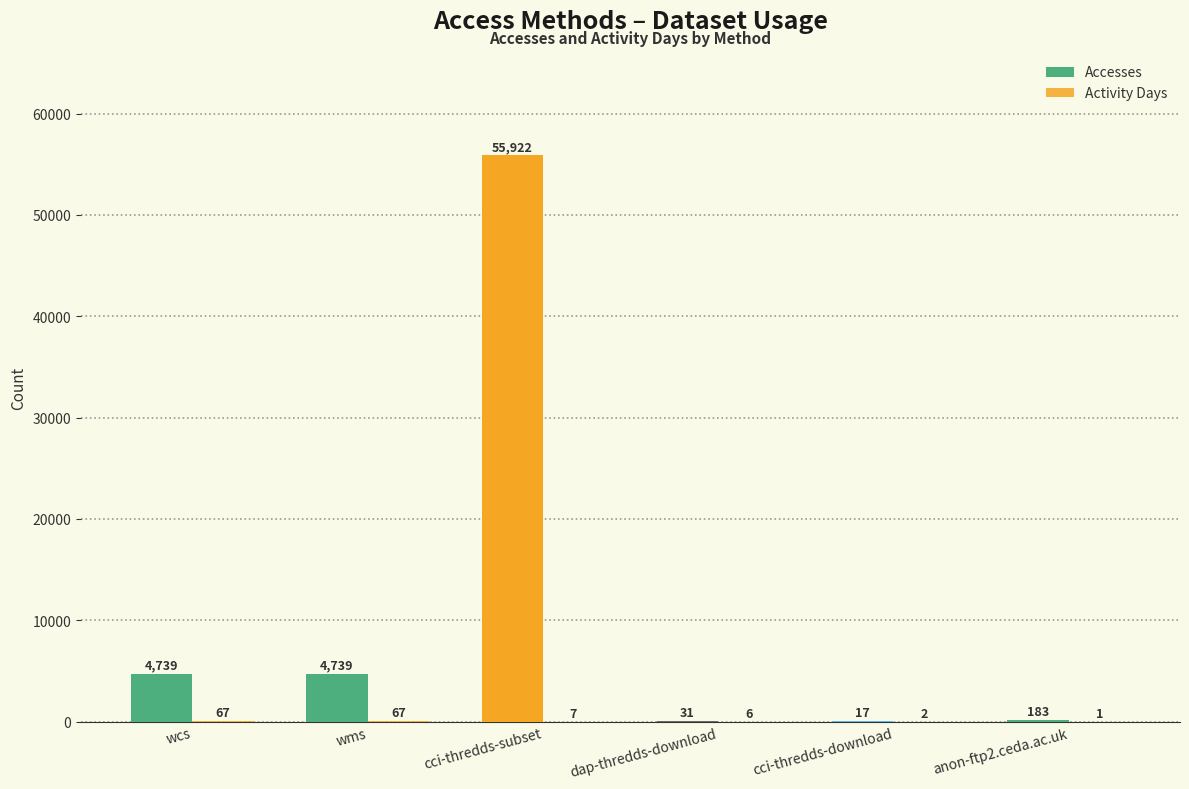

What is the label of the 1st bar from the left?

wcs